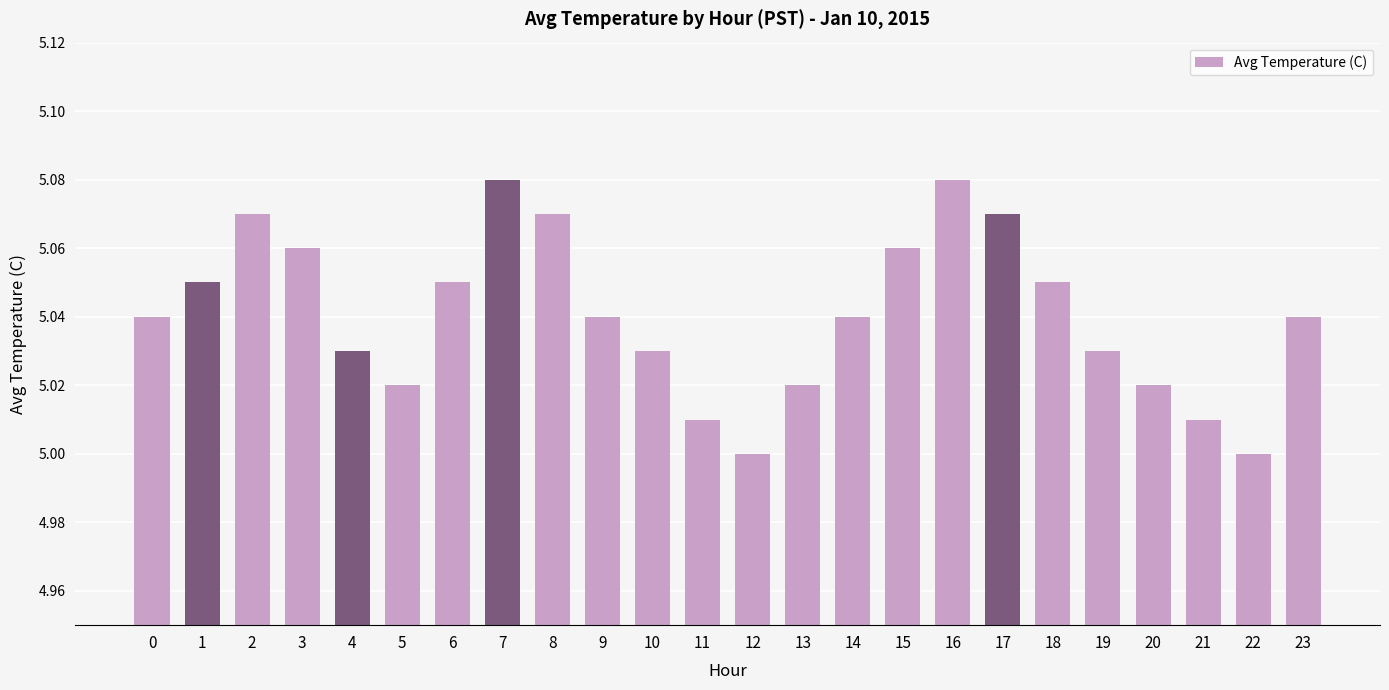

Between 5 and 17, which is larger?

17